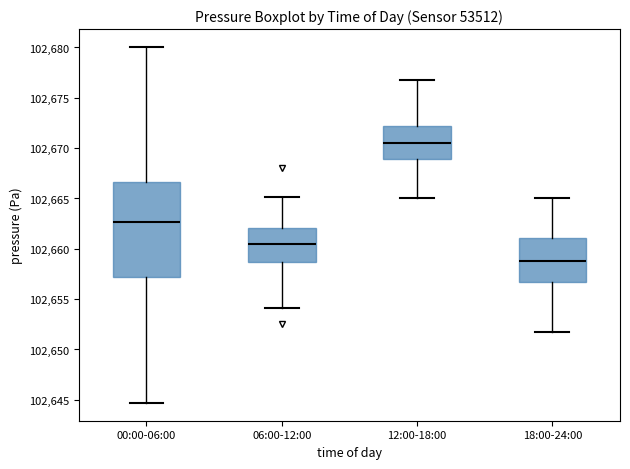

Which box is the tallest, from its lower edge to its upper edge?

00:00-06:00